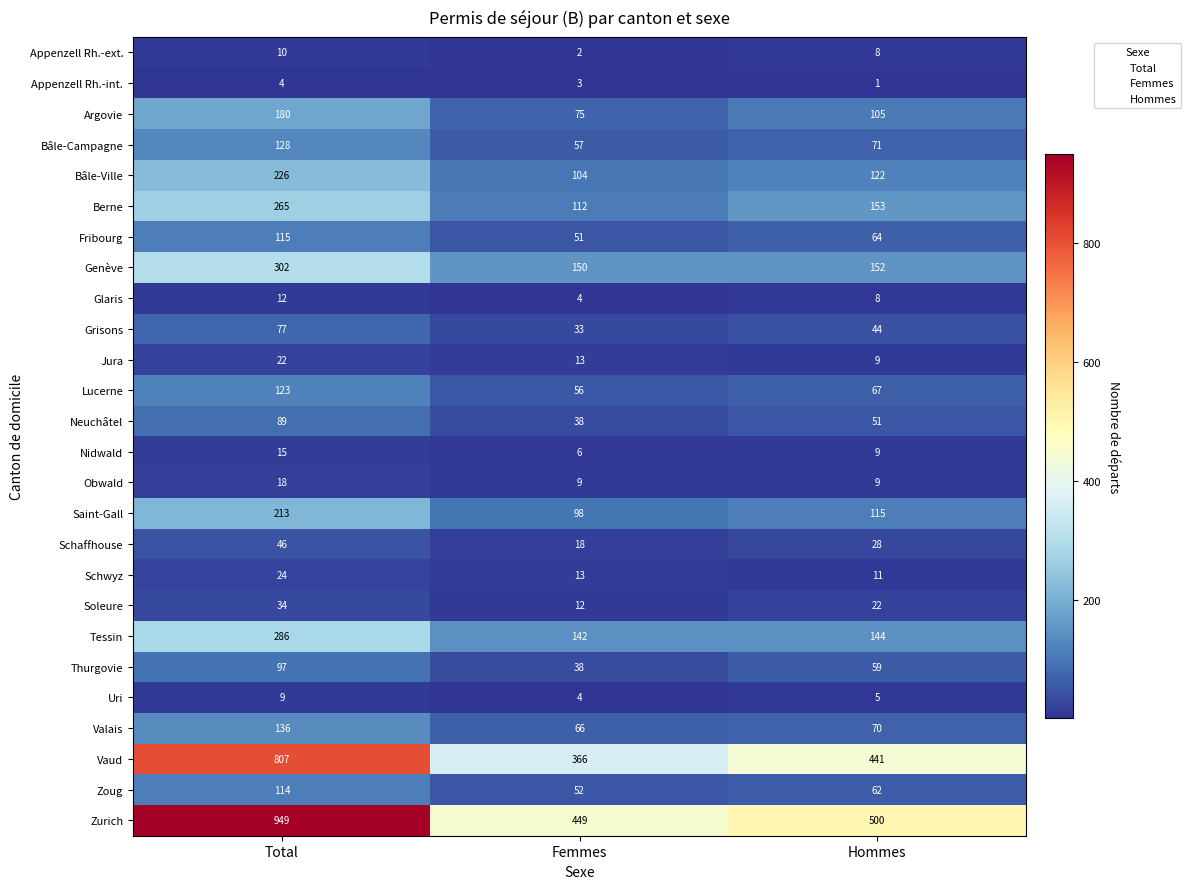

What is the maximum value for Zoug?

114